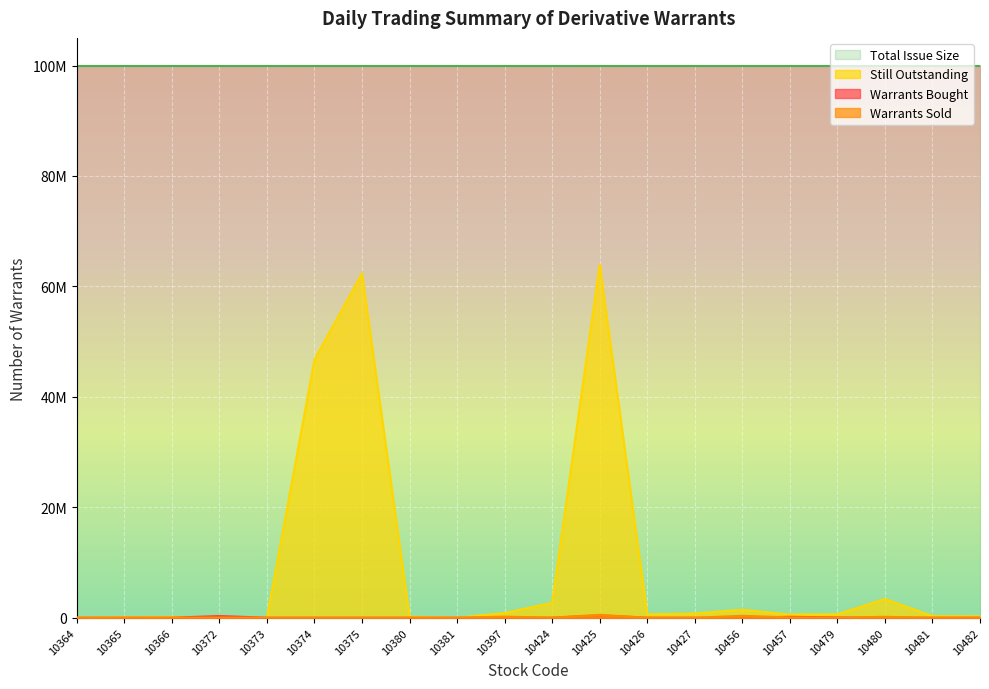

What is the difference between the maximum and minimum values in the Number of Derivative Warrants Still outstanding series?

63970000